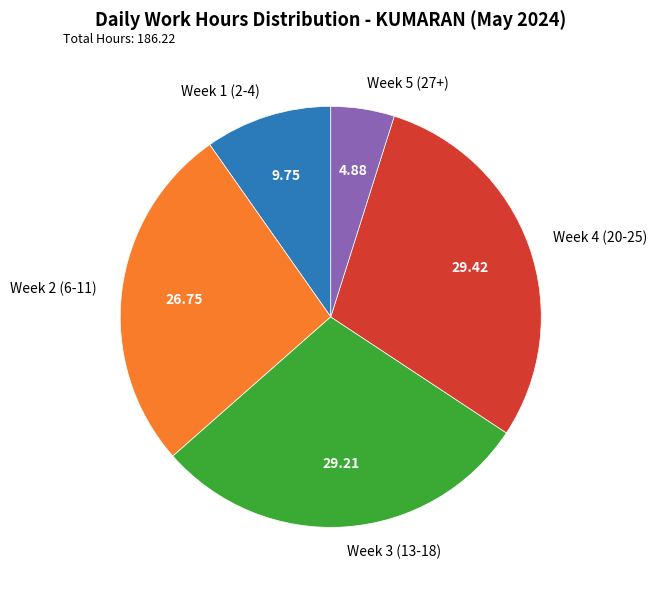

Do Week 5 (27+) and Week 2 (6-11) together represent more than half of the pie?

No